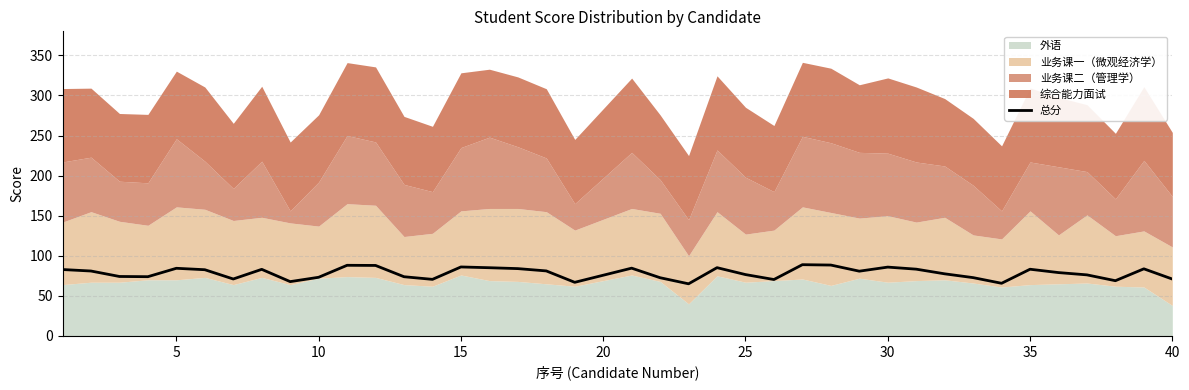

How many data points are less than 80?

19